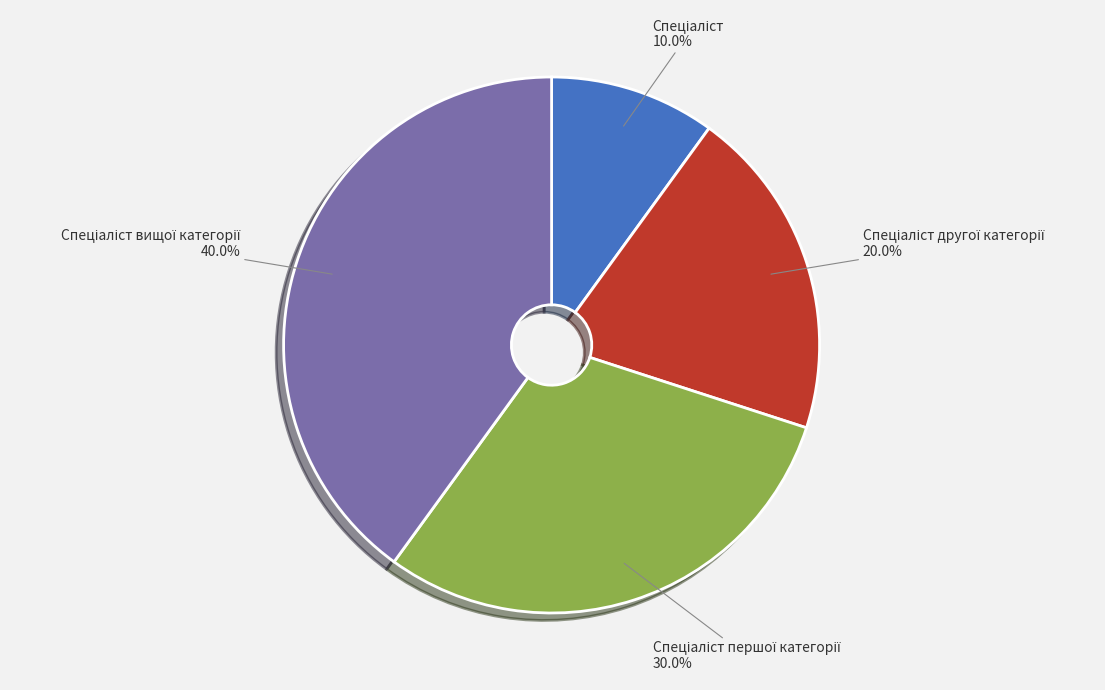

How many slices are in this pie chart?

4